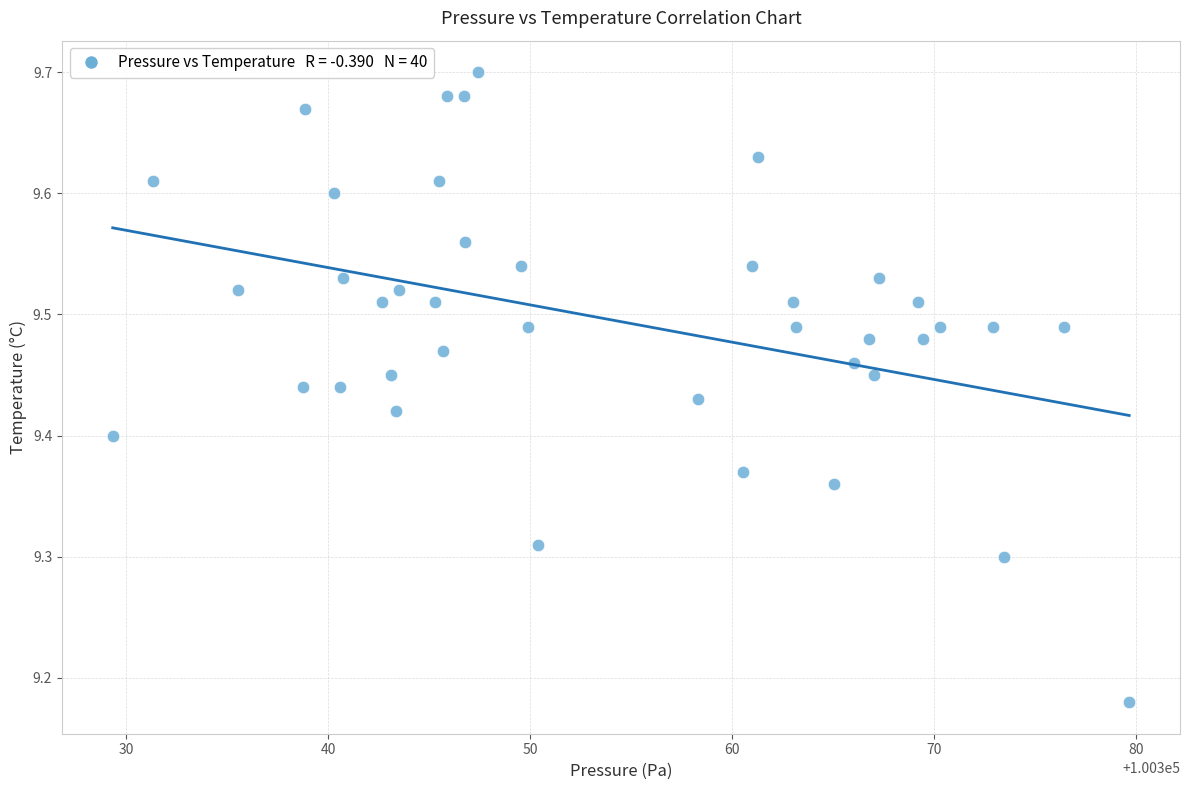

What is the range of Y values (max minus min)?

0.5